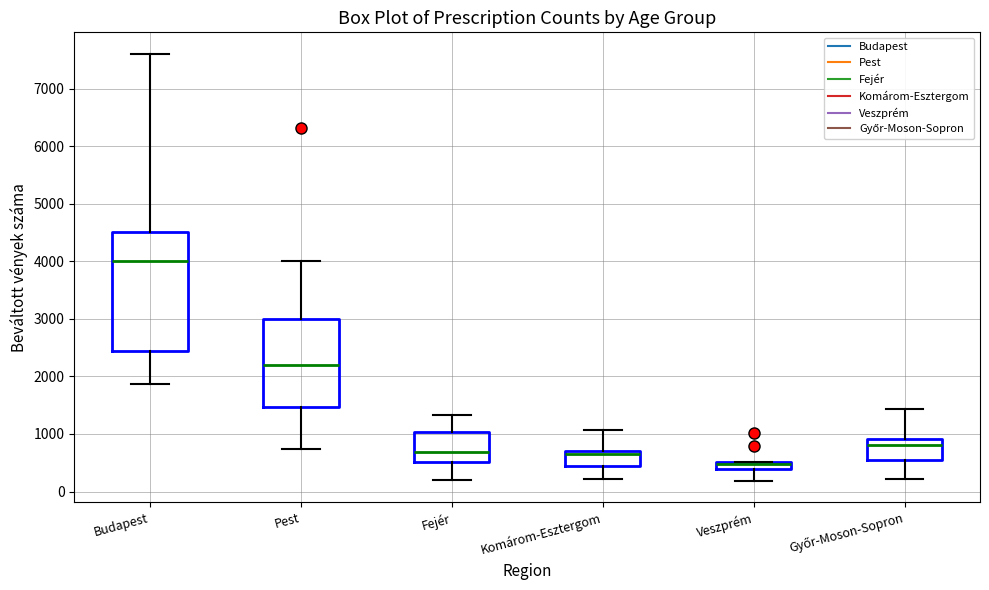

Which box is the tallest, from its lower edge to its upper edge?

Budapest